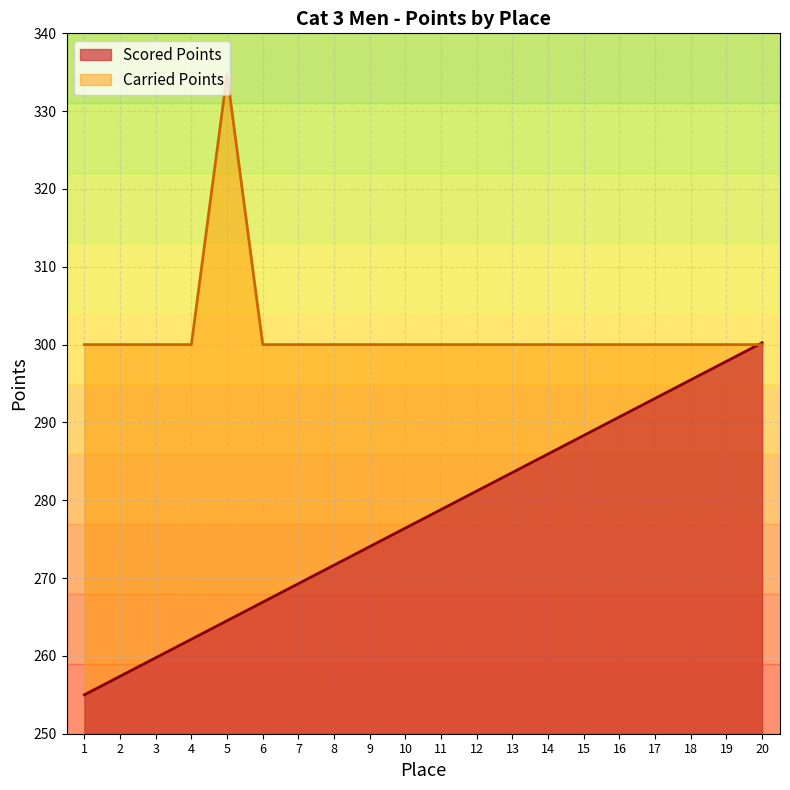

Is it true that Scored Points equals 271.7 at 8?

True